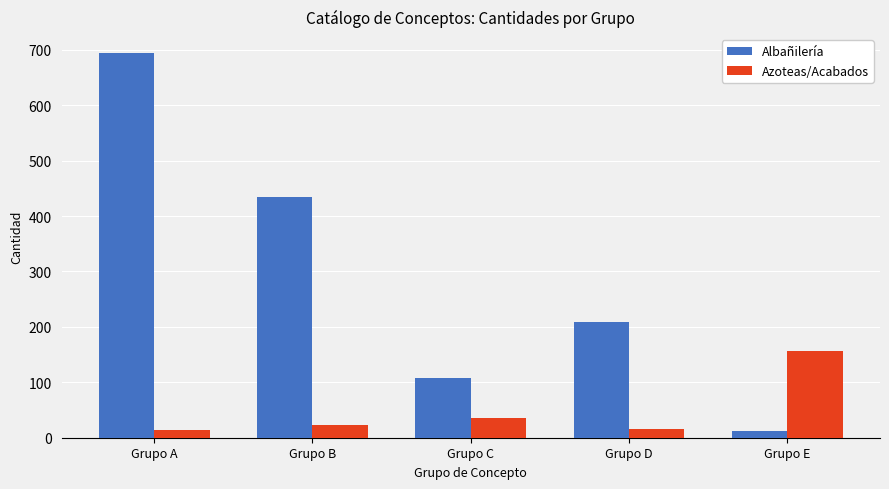

What is the total value across all series at Grupo D?

225.3